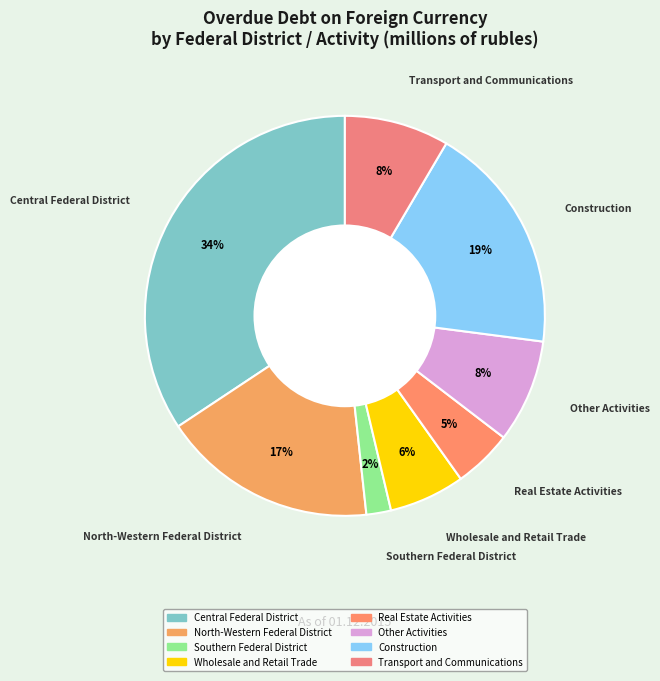

Between Other Activities and North-Western Federal District, which is larger?

North-Western Federal District